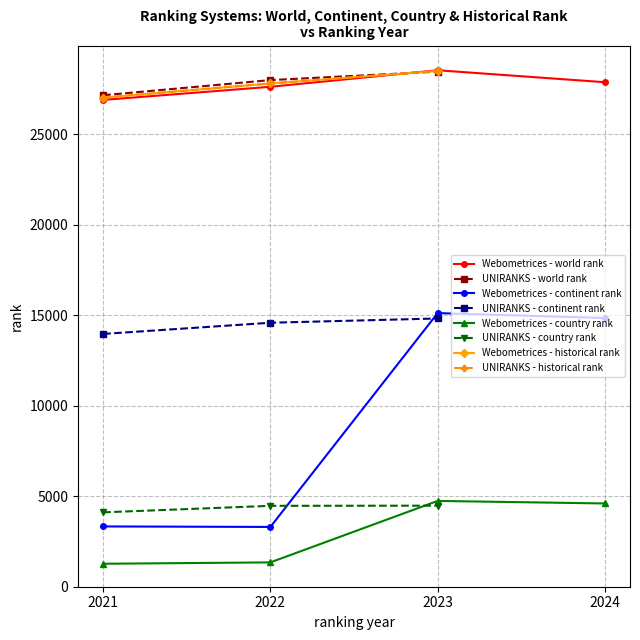

What is the difference between the maximum and minimum values?

1471.0